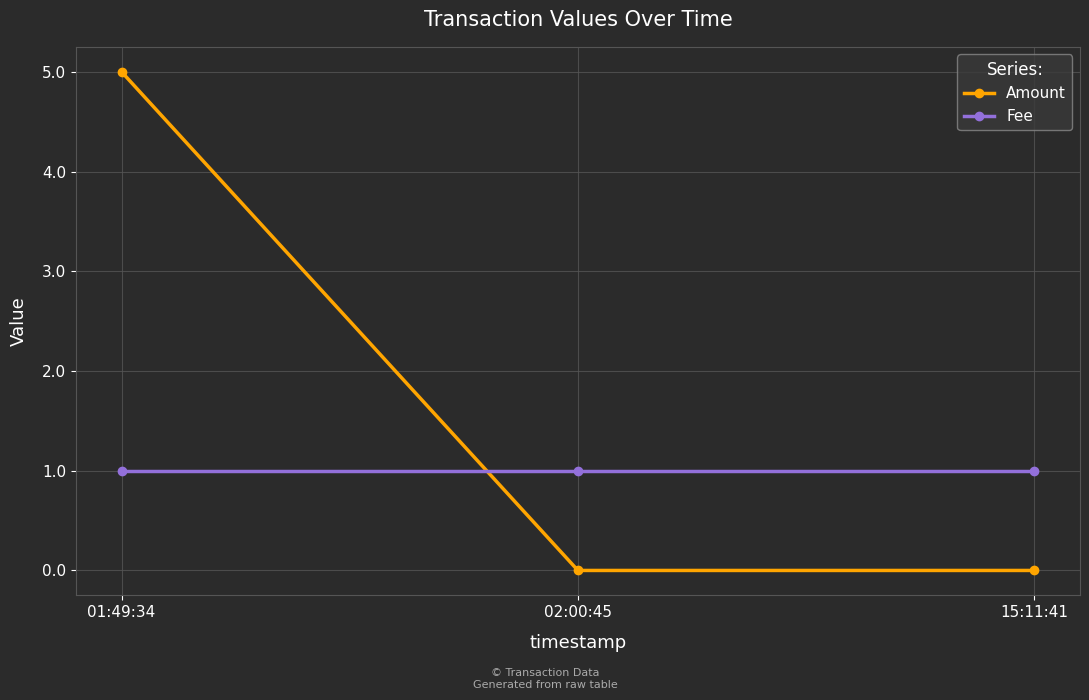

At how many categories does at least one series exceed 4?

1